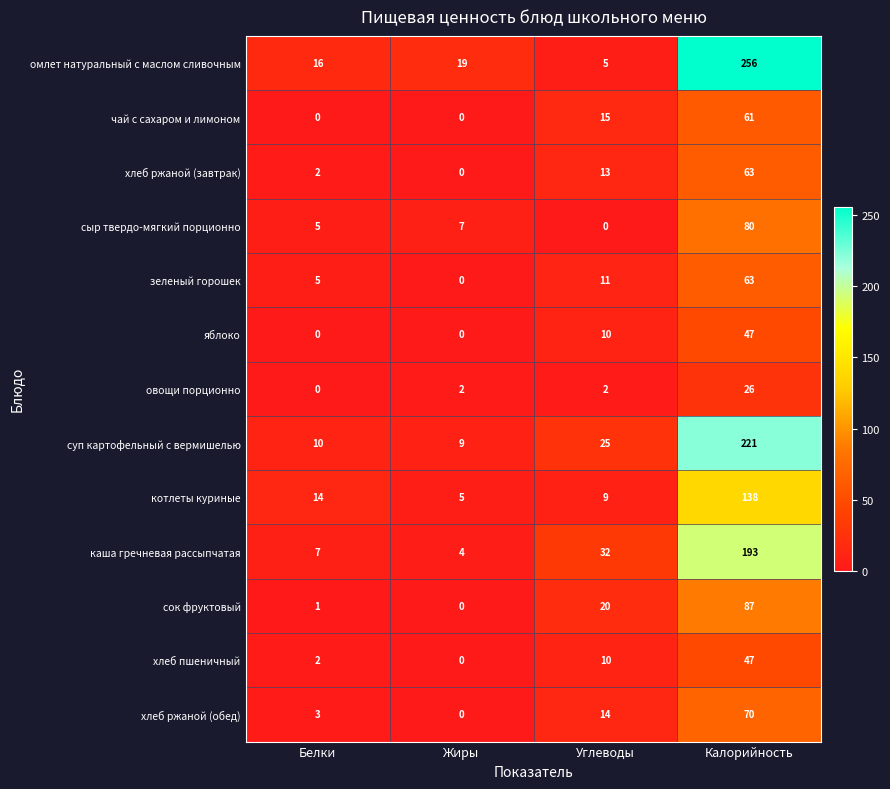

What is the spread (max minus min) of values at Белки?

16